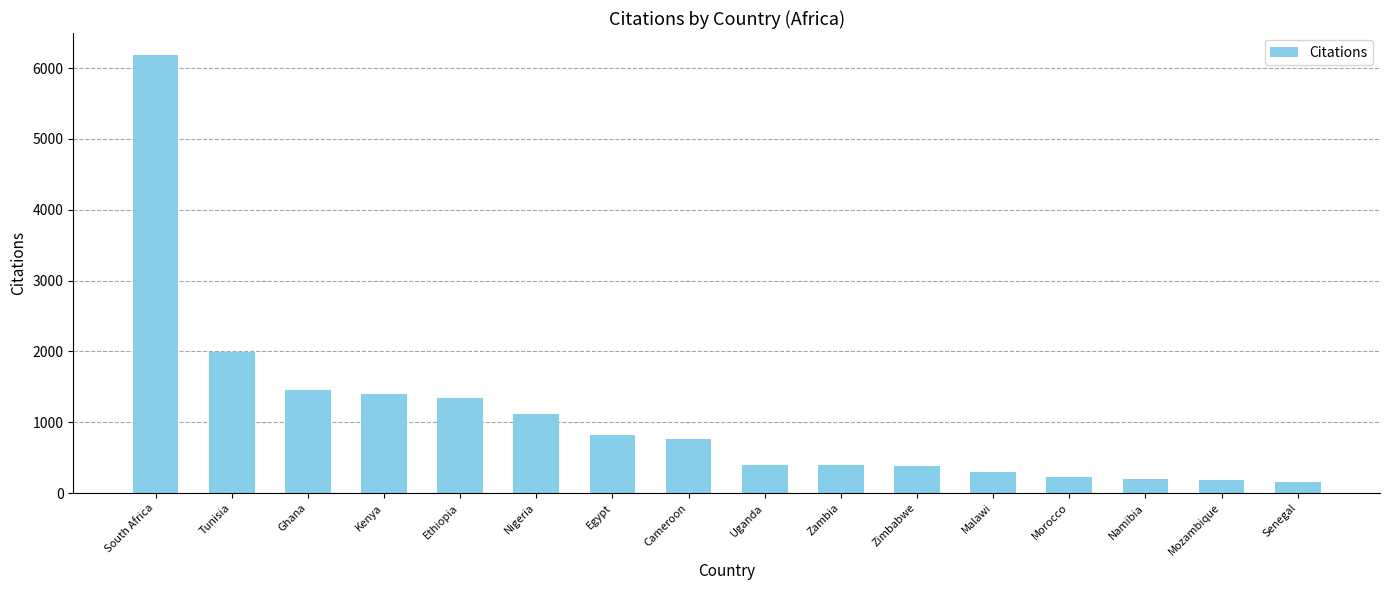

What is the sum of all values?

17311